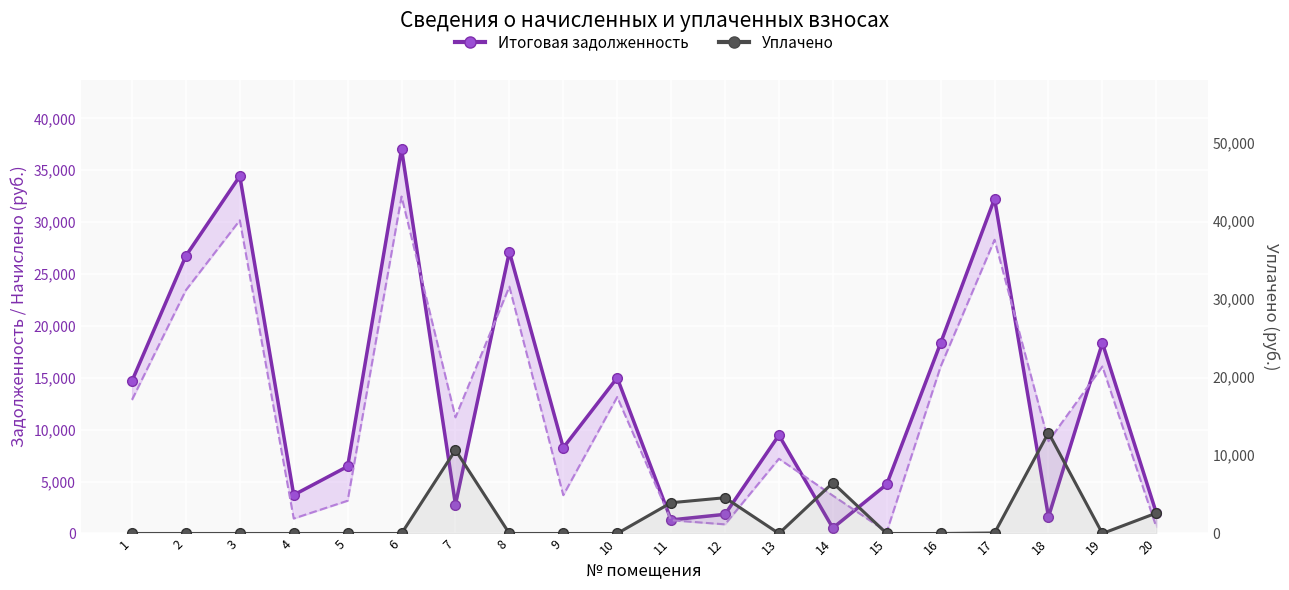

What are all the series names shown in the legend?

Итоговая задолженность, Уплачено